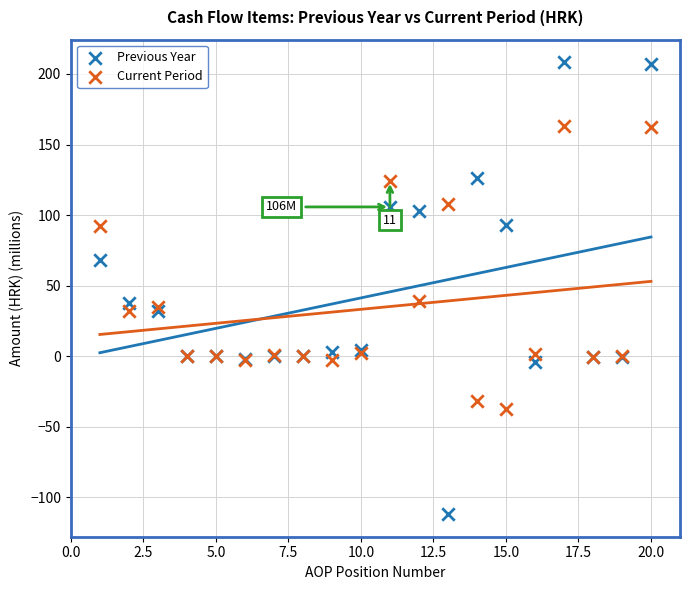

What are all the series names shown in the legend?

Previous Year, Current Period